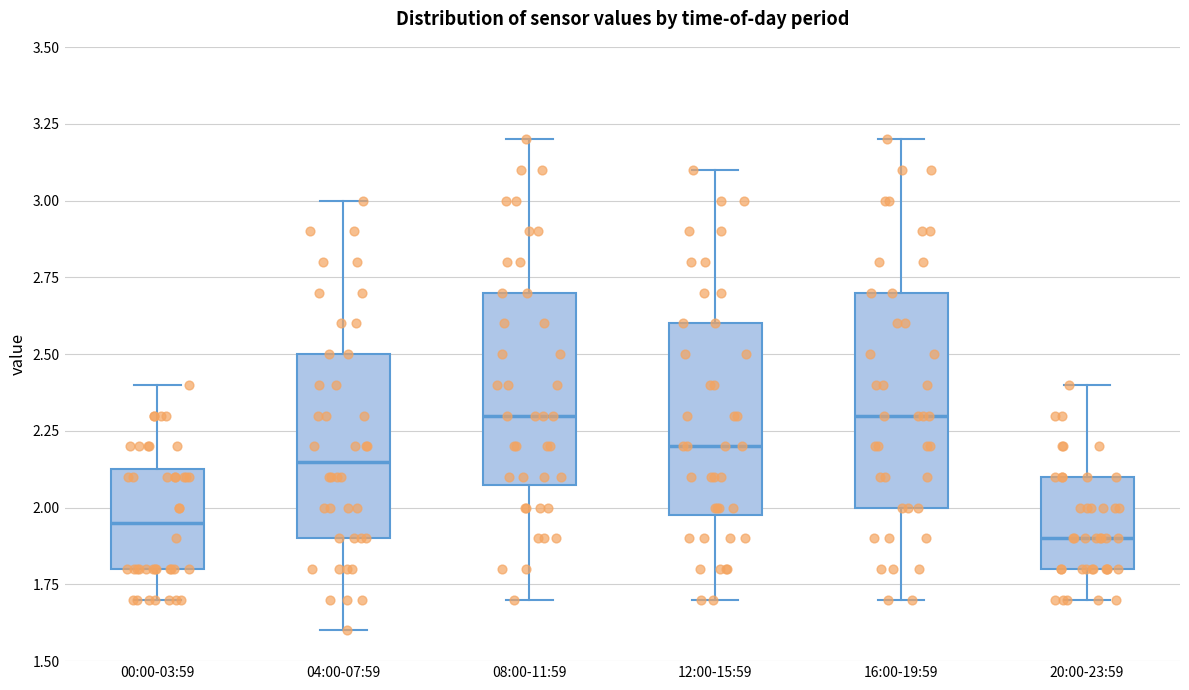

Reading left to right, read every box against the y-axis: the position of its median line, the range the box covers, and the ends of its whiskers. The values are not printed on the chart, so give them approximately, as read against the axis.

00:00-03:59: median 1.95, box 1.80 to 2.15, whiskers 1.70 to 2.40
04:00-07:59: median 2.15, box 1.90 to 2.50, whiskers 1.60 to 3.00
08:00-11:59: median 2.30, box 2.10 to 2.70, whiskers 1.70 to 3.20
12:00-15:59: median 2.20, box 2.00 to 2.60, whiskers 1.70 to 3.10
16:00-19:59: median 2.30, box 2.00 to 2.70, whiskers 1.70 to 3.20
20:00-23:59: median 1.90, box 1.80 to 2.10, whiskers 1.70 to 2.40